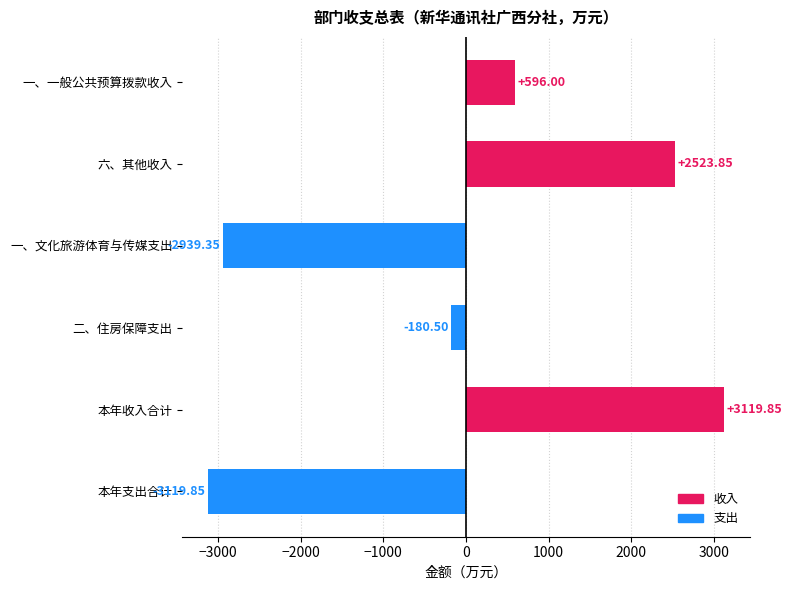

Rank the categories by value from highest to lowest.

本年收入合计, 六、其他收入, 一、一般公共预算拨款收入, 二、住房保障支出, 一、文化旅游体育与传媒支出, 本年支出合计